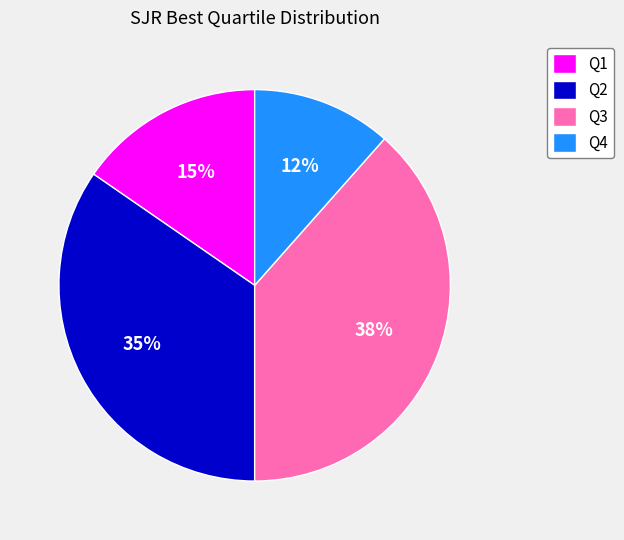

Count the number of slices in the pie.

4